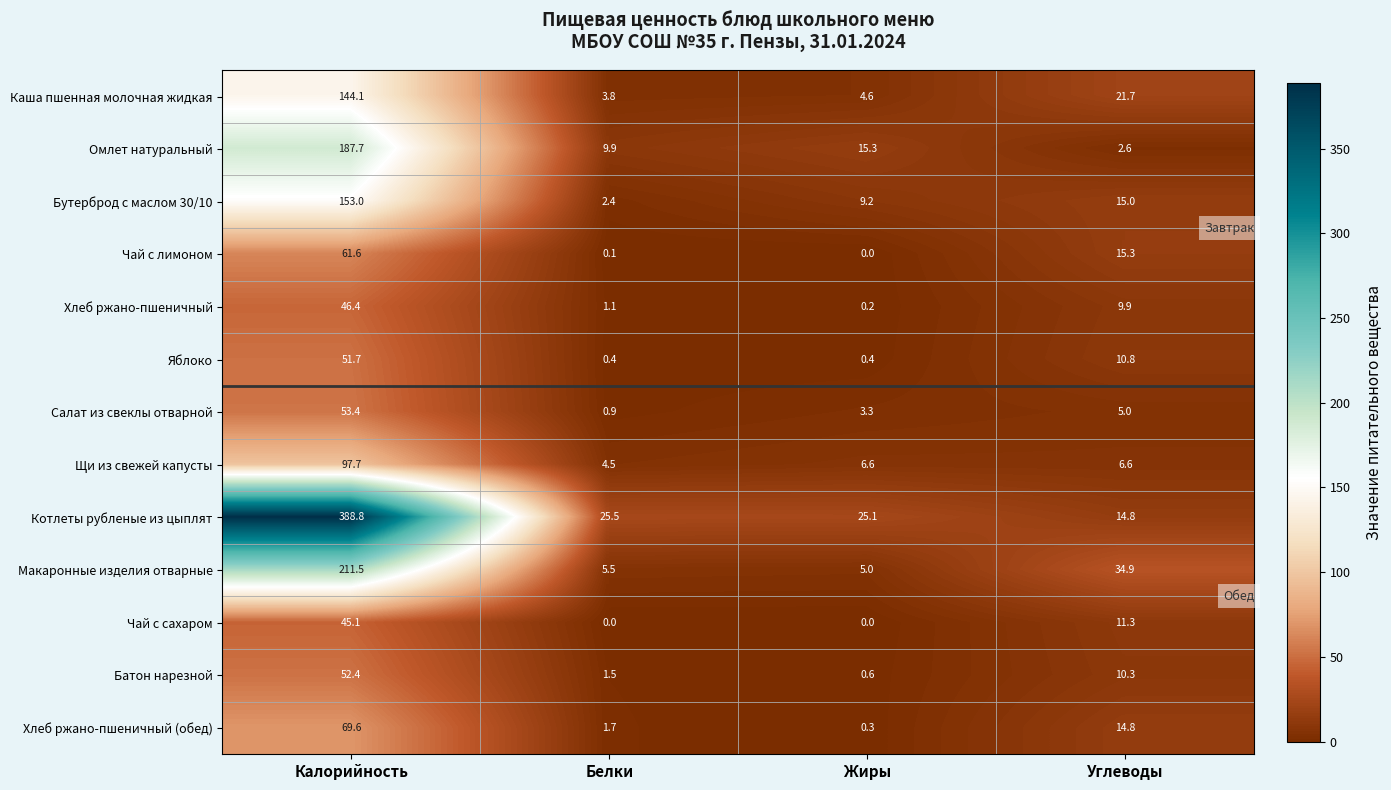

What is the sum of the Щи из свежей капусты values at Жиры and Белки?

11.1